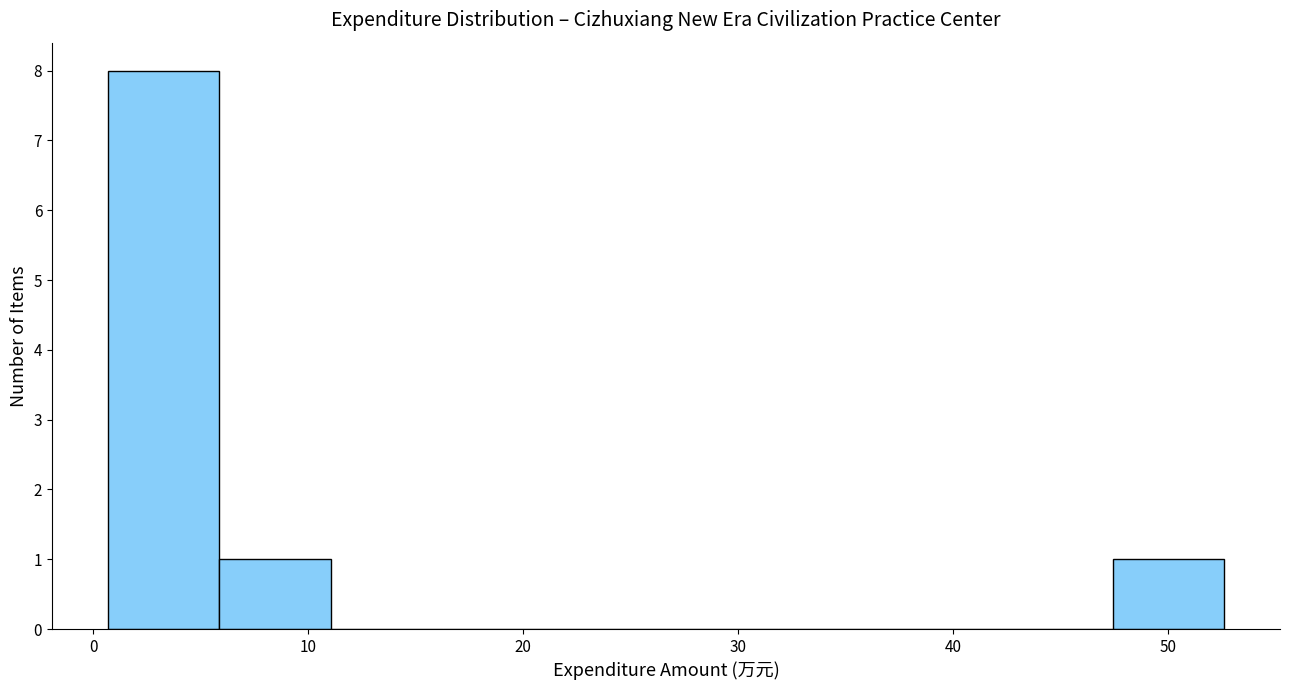

Reading left to right, transcribe this chart: for each bar, give the range it covers on the x-axis and its height. Neither the bar edges nor the heights are printed on the chart, so give them approximately, as read against the axes.

1 to 6: 8
6 to 11: 1
11 to 16: 0
16 to 21: 0
21 to 27: 0
27 to 32: 0
32 to 37: 0
37 to 42: 0
42 to 47: 0
47 to 53: 1